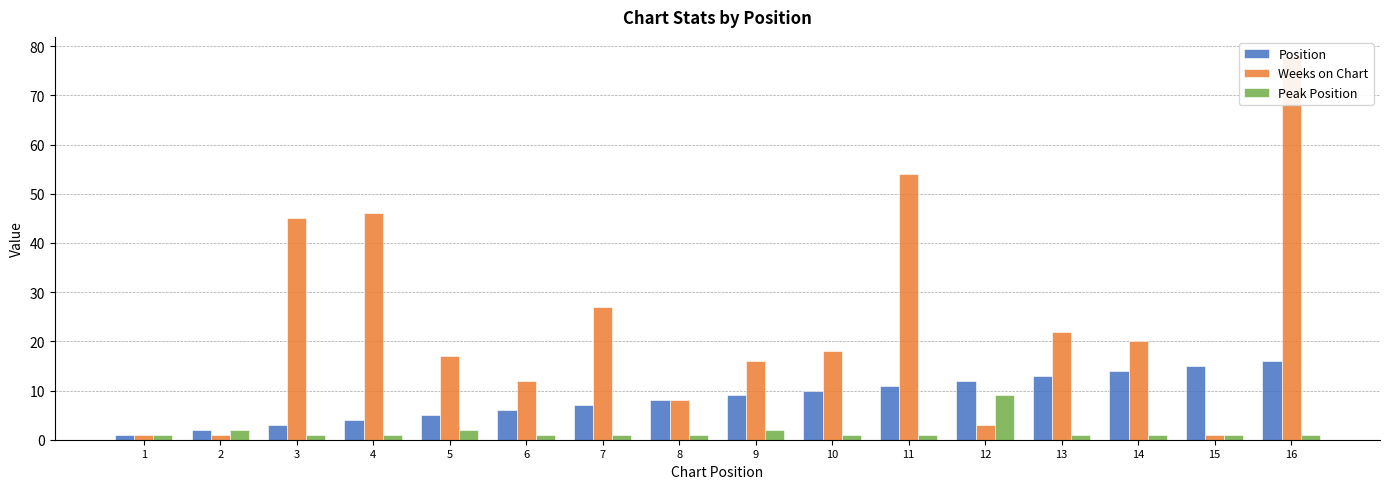

What is the minimum value shown in the chart?

1